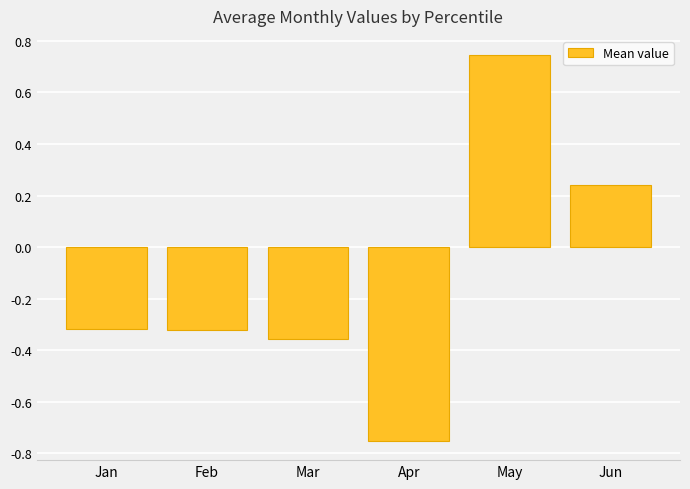

True or false: the data shows -0.5 at Feb.

False